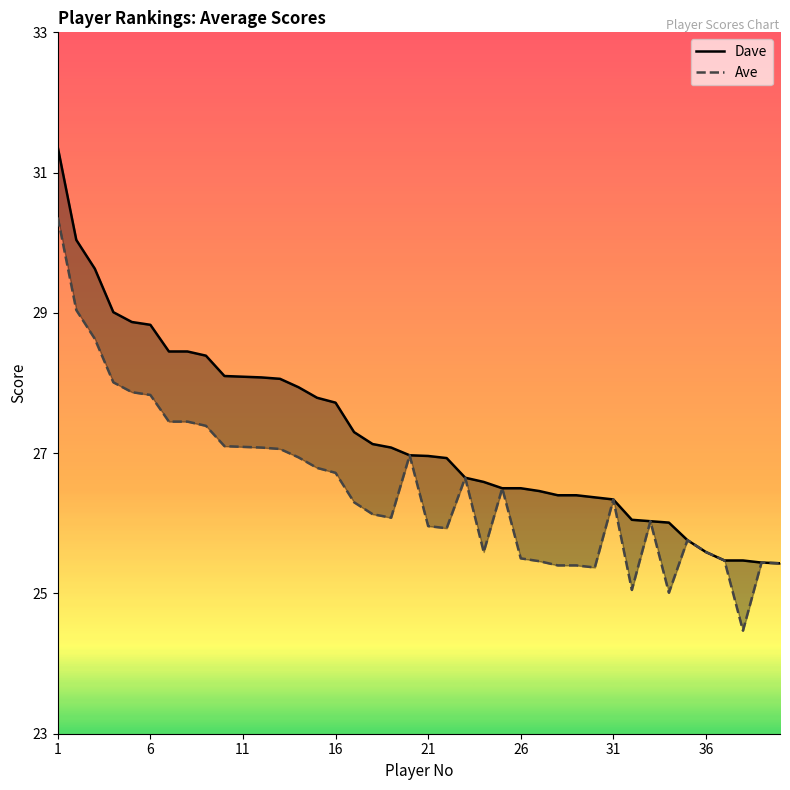

Which has a higher value, 21 or 36?

21